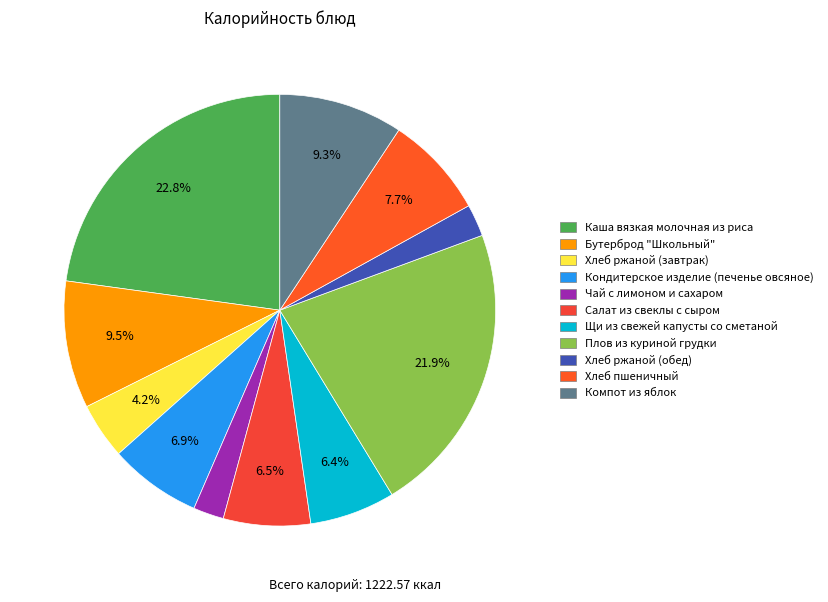

Which slice is the largest?

Каша вязкая молочная из риса